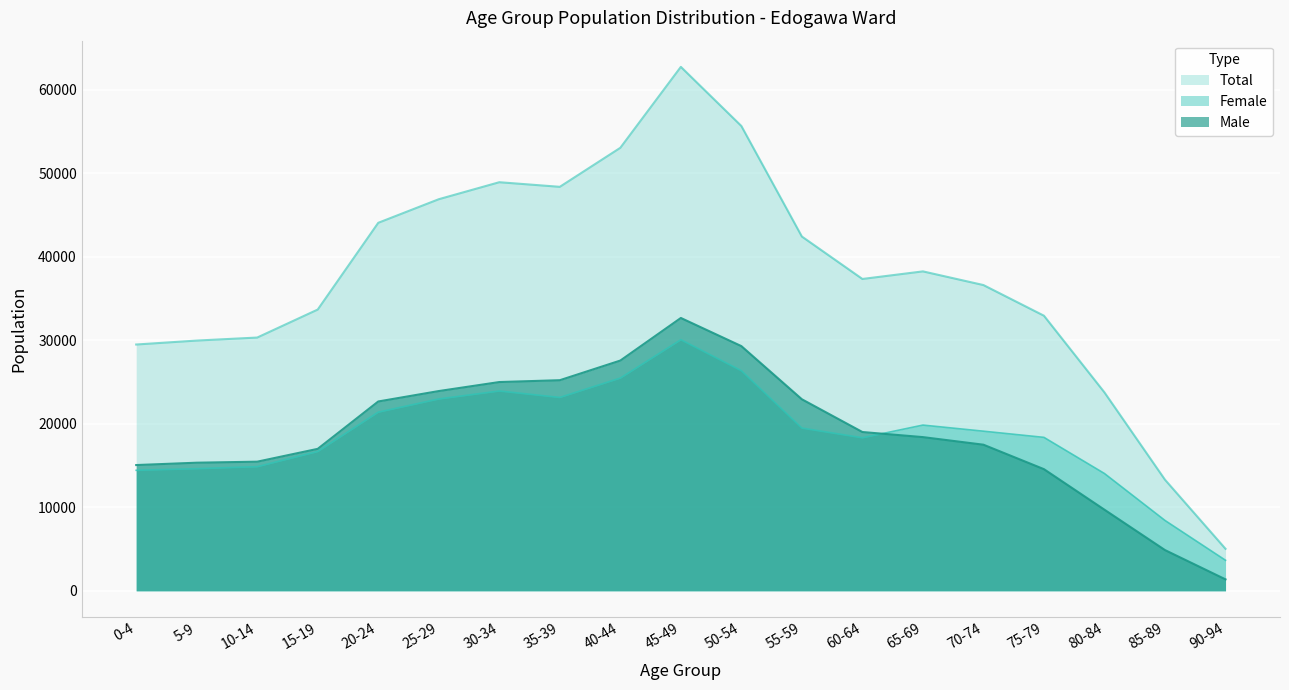

Which has a higher value, 50-54 or 30-34?

50-54